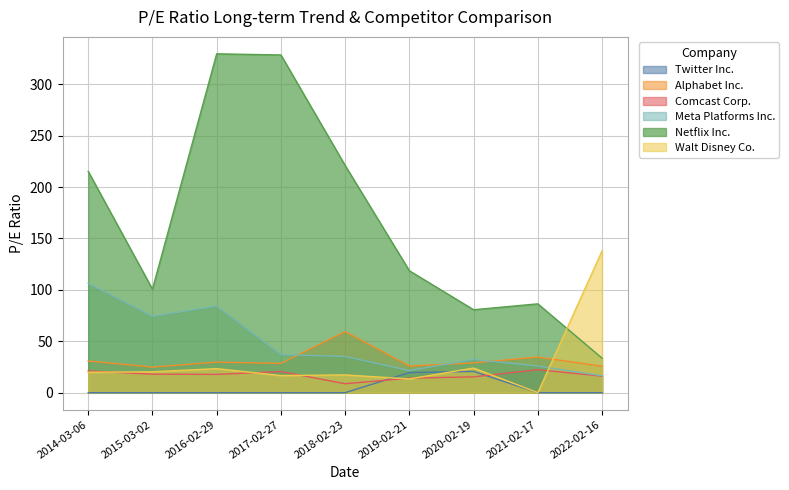

What is the total value across all series at 2020-02-19?

202.0